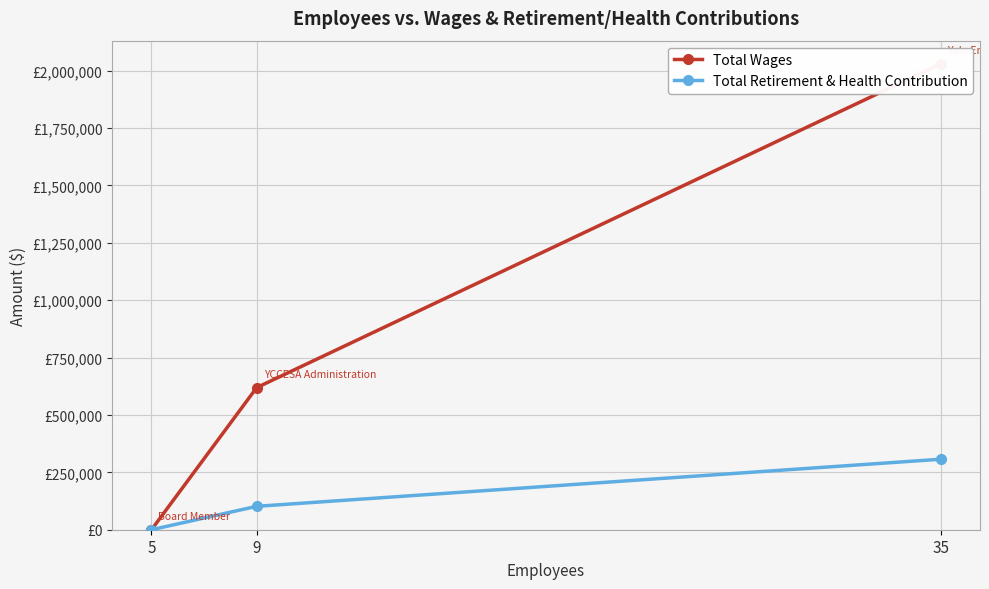

At which category does the chart reach its peak across all series?

35